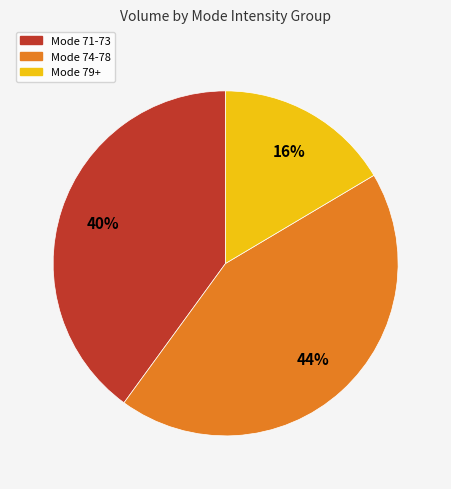

Is Mode 79+ the majority of the pie?

No